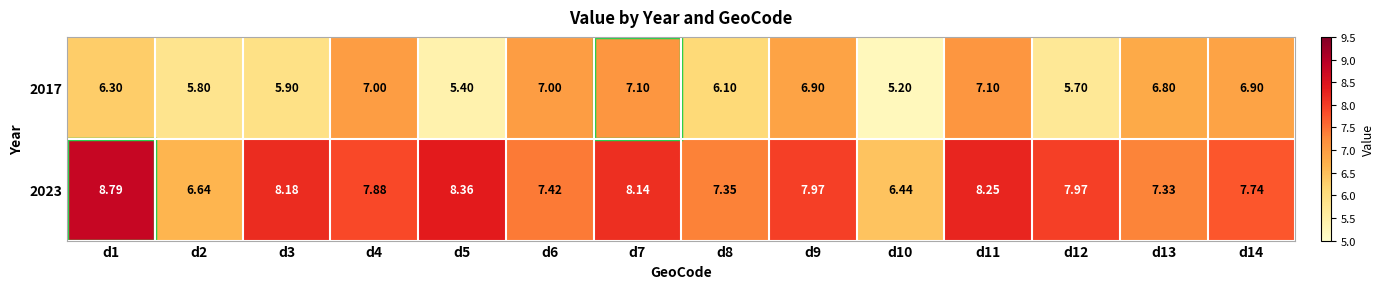

Reading left to right, transcribe all the data shown in this chart.

2017: d1=6.3	d2=5.8	d3=5.9	d4=7.0	d5=5.4	d6=7.0	d7=7.1	d8=6.1	d9=6.9	d10=5.2	d11=7.1	d12=5.7	d13=6.8	d14=6.9
2023: d1=8.8	d2=6.6	d3=8.2	d4=7.9	d5=8.4	d6=7.4	d7=8.1	d8=7.3	d9=8.0	d10=6.4	d11=8.2	d12=8.0	d13=7.3	d14=7.7